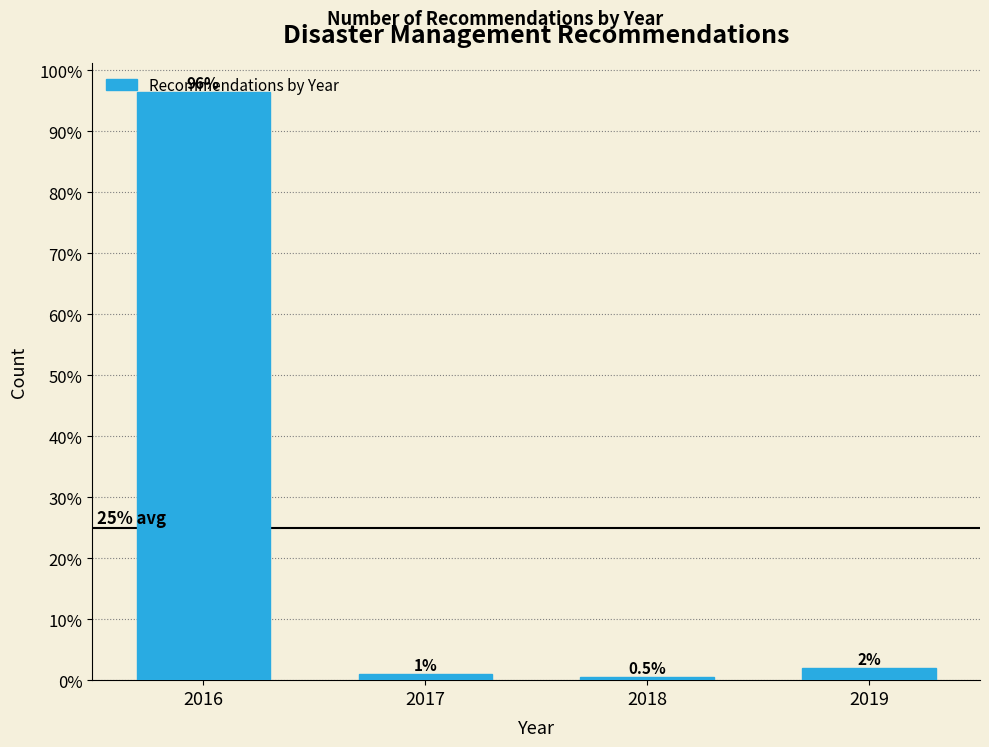

Does the chart contain any negative values?

No